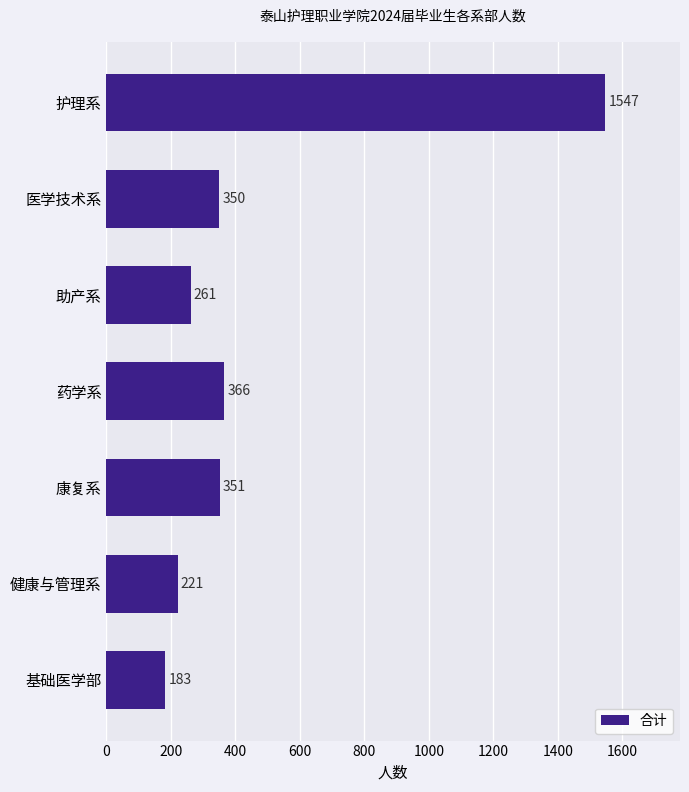

What is the average value?

468